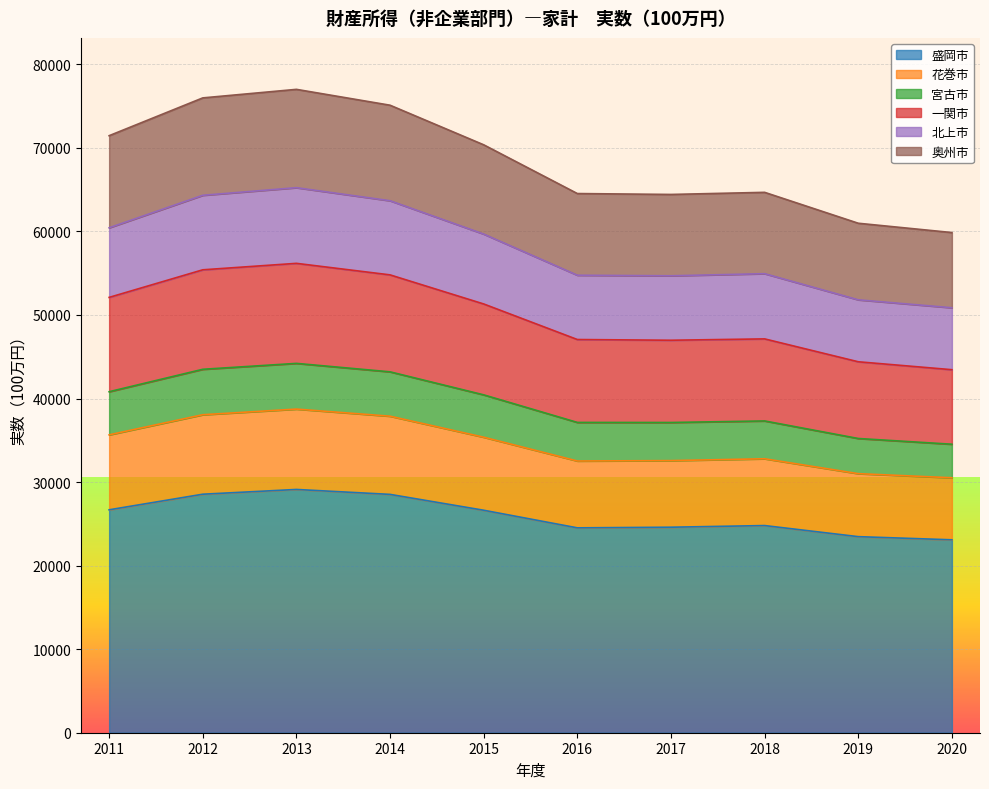

The value of 盛岡市 at 2015 is 26627. True or false?

True